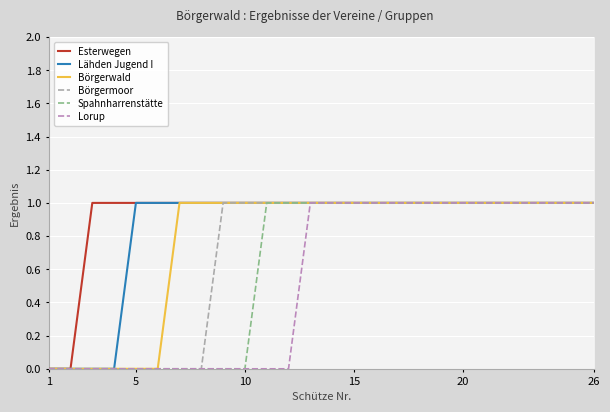

Is it true that Lorup equals 1 at 15?

True